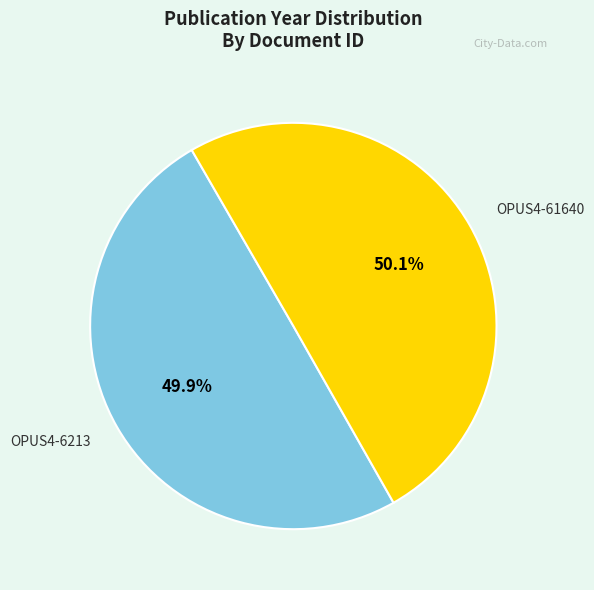

Do OPUS4-61640 and OPUS4-6213 together represent more than half of the pie?

Yes